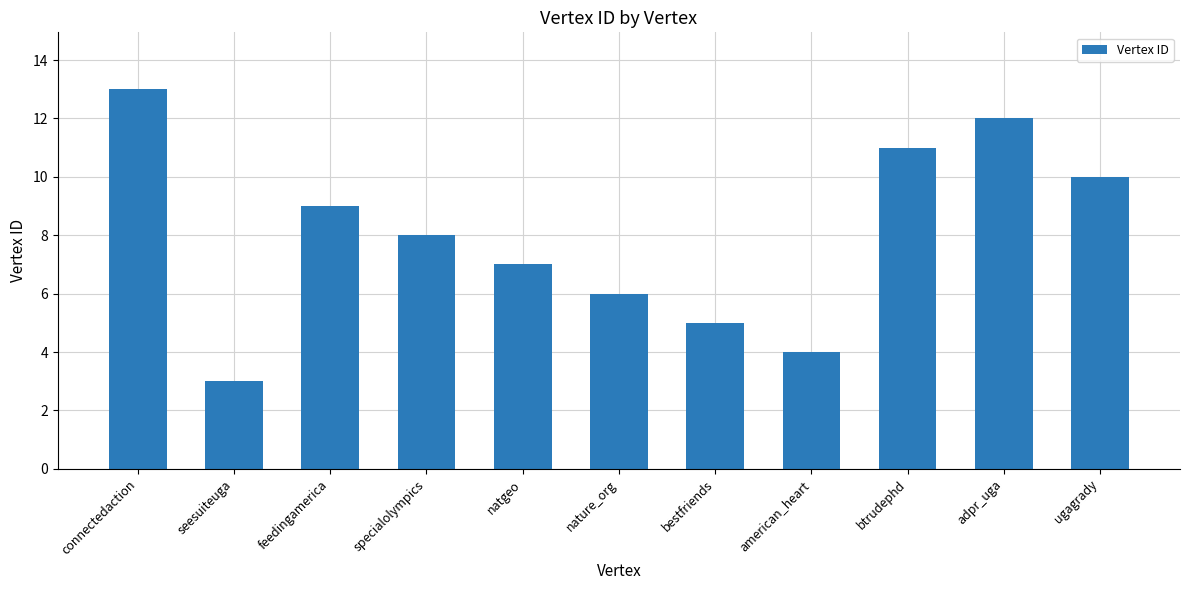

Does the chart contain any negative values?

No